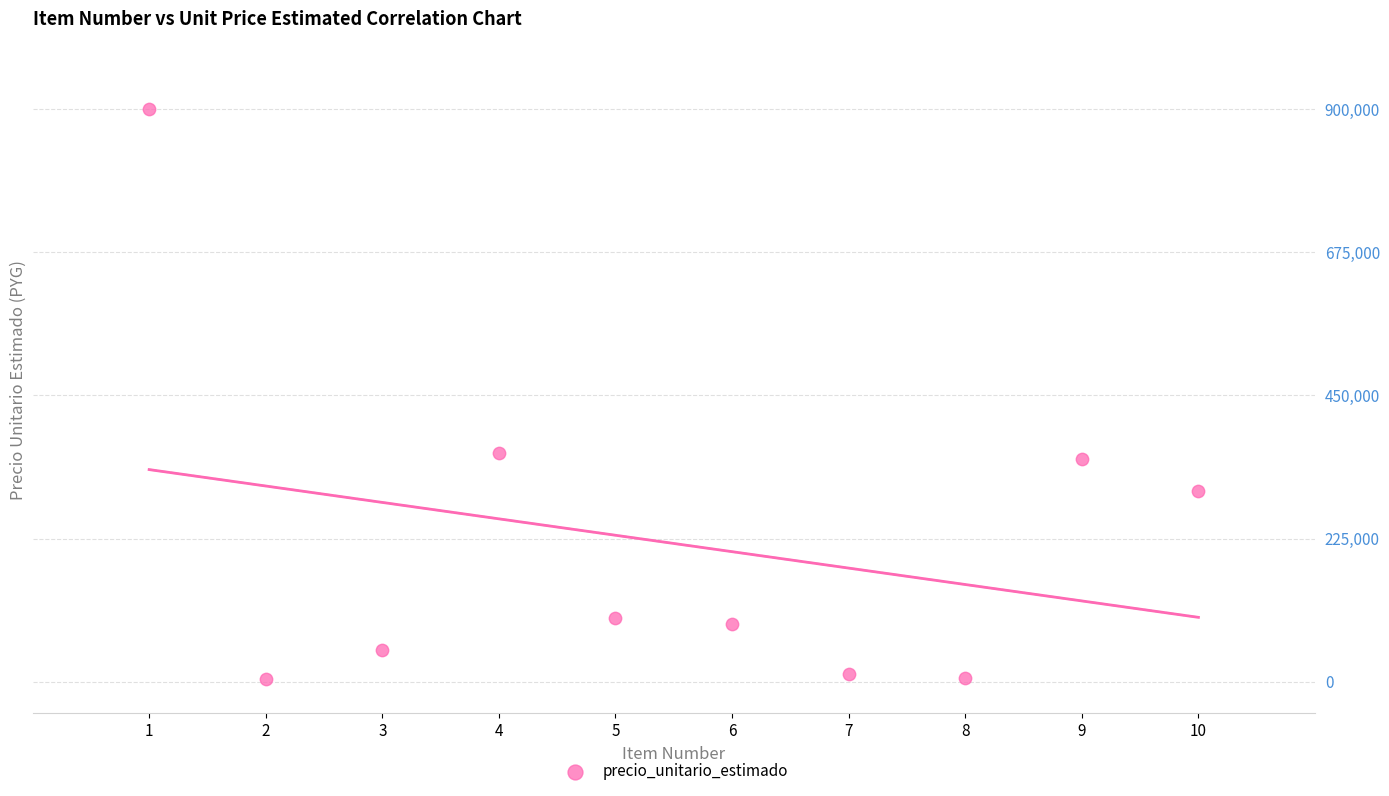

What is the average X value?

6